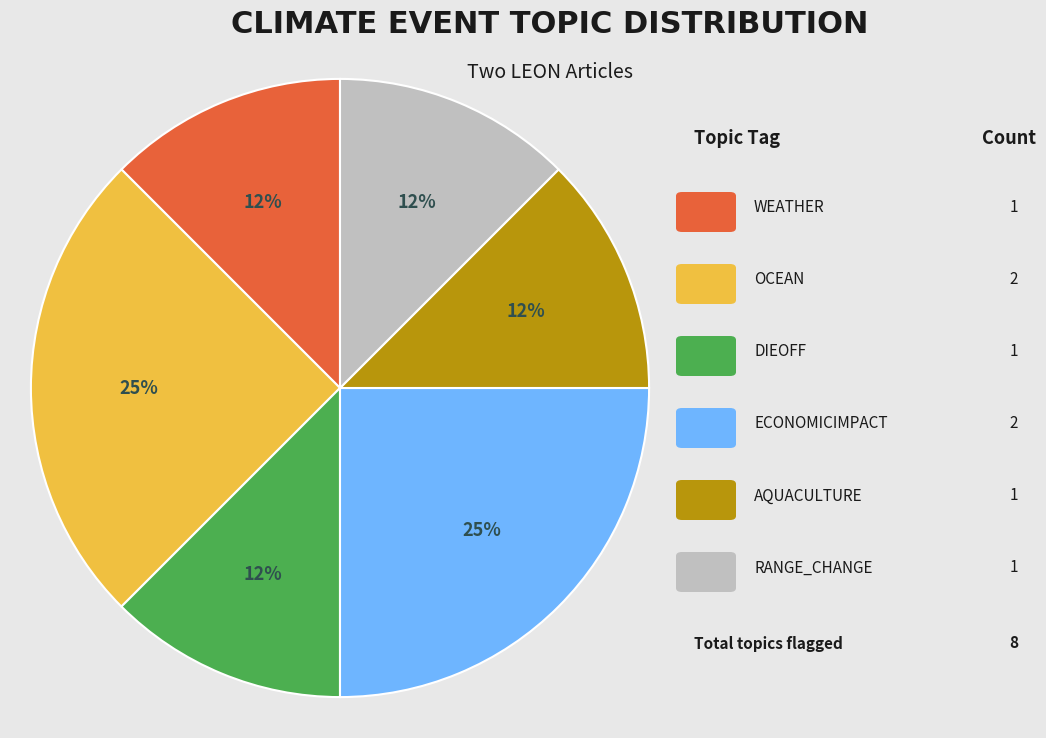

To the nearest percent, what is the average slice percentage?

17%